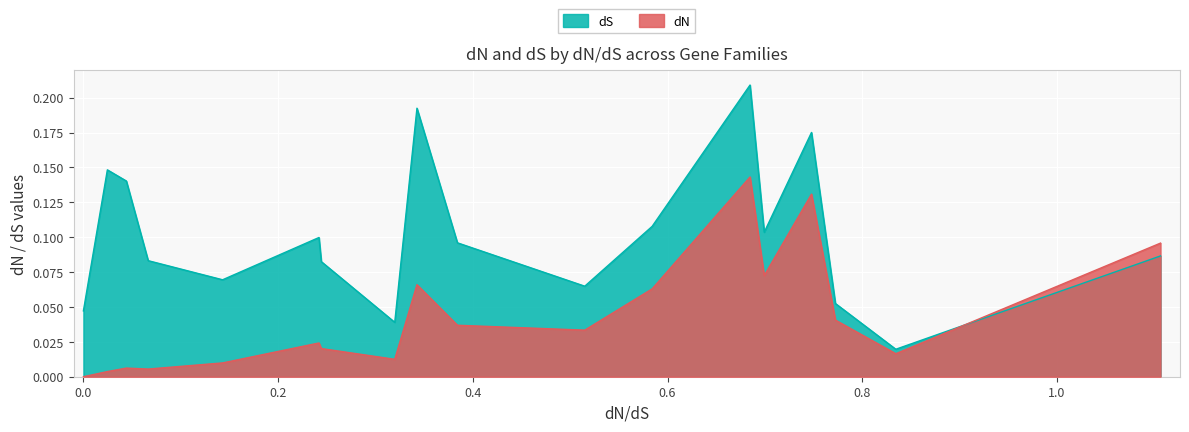

What are all the series names shown in the legend?

dS, dN